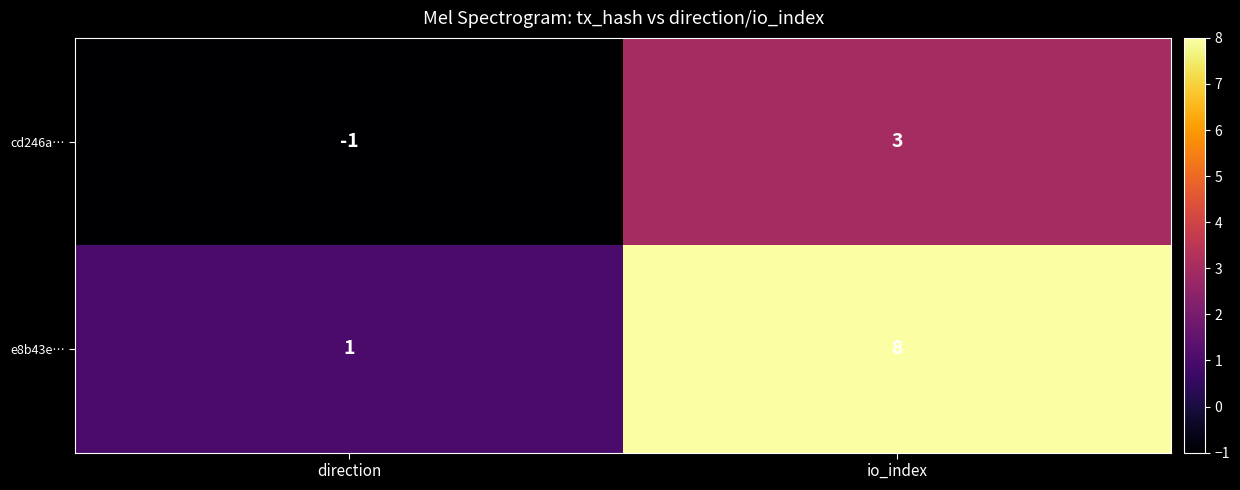

What is the maximum value shown in the chart?

8